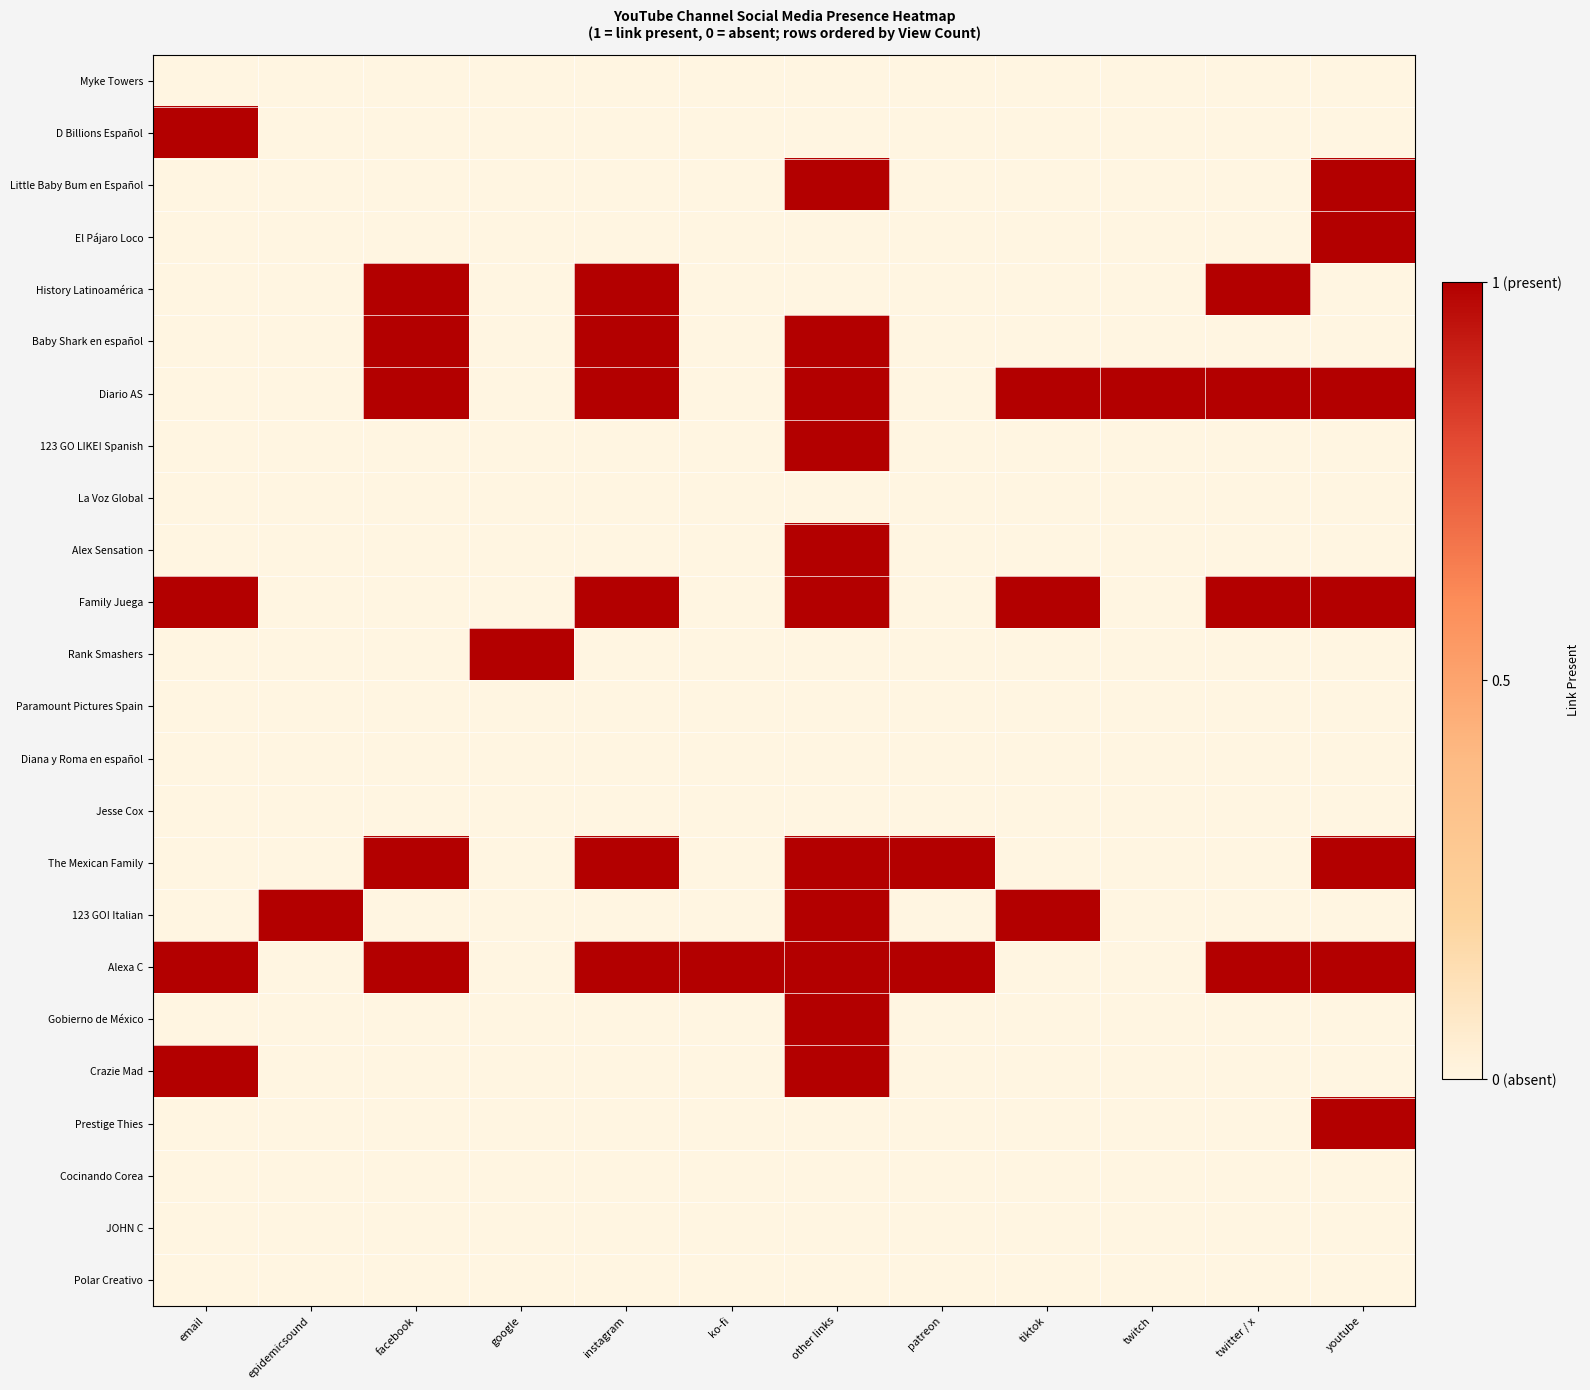

What is the total value across all series at other links?

11